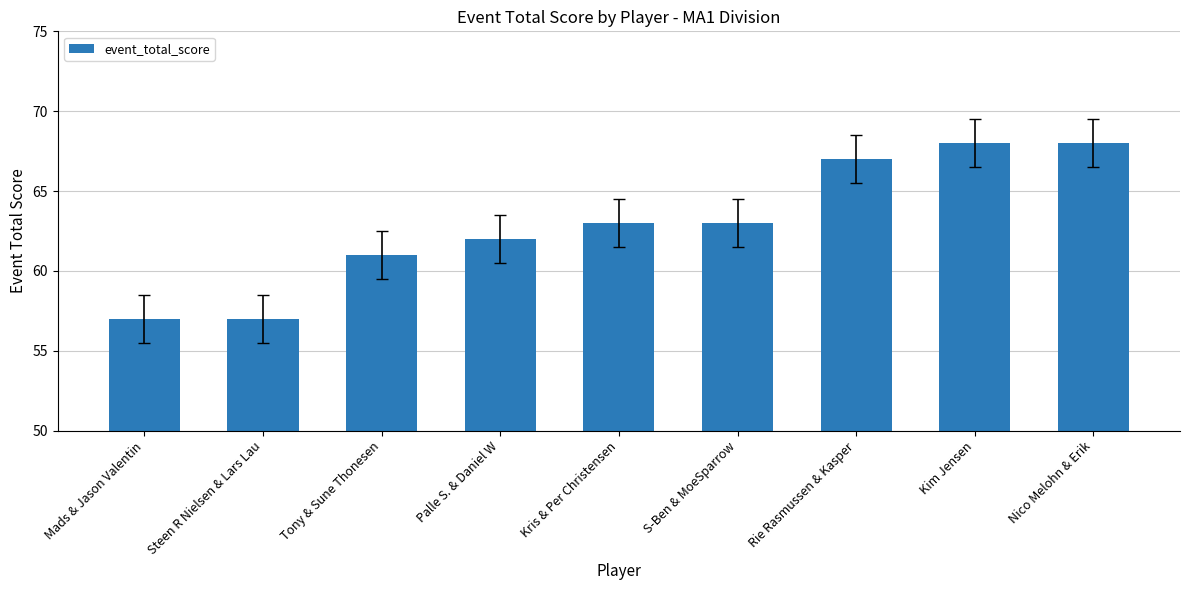

What is the maximum value shown in the chart?

68